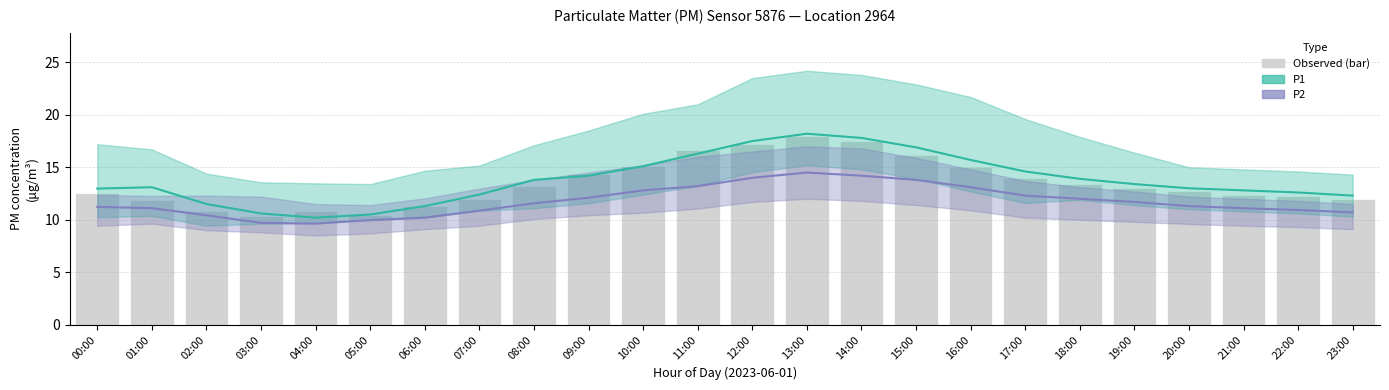

The value of P1 at 12:00 is 5.4. True or false?

False